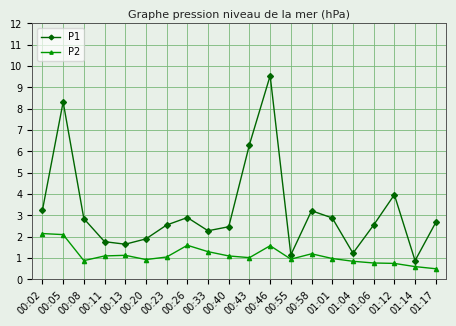

What is the spread (max minus min) of values at 01:01?

1.9